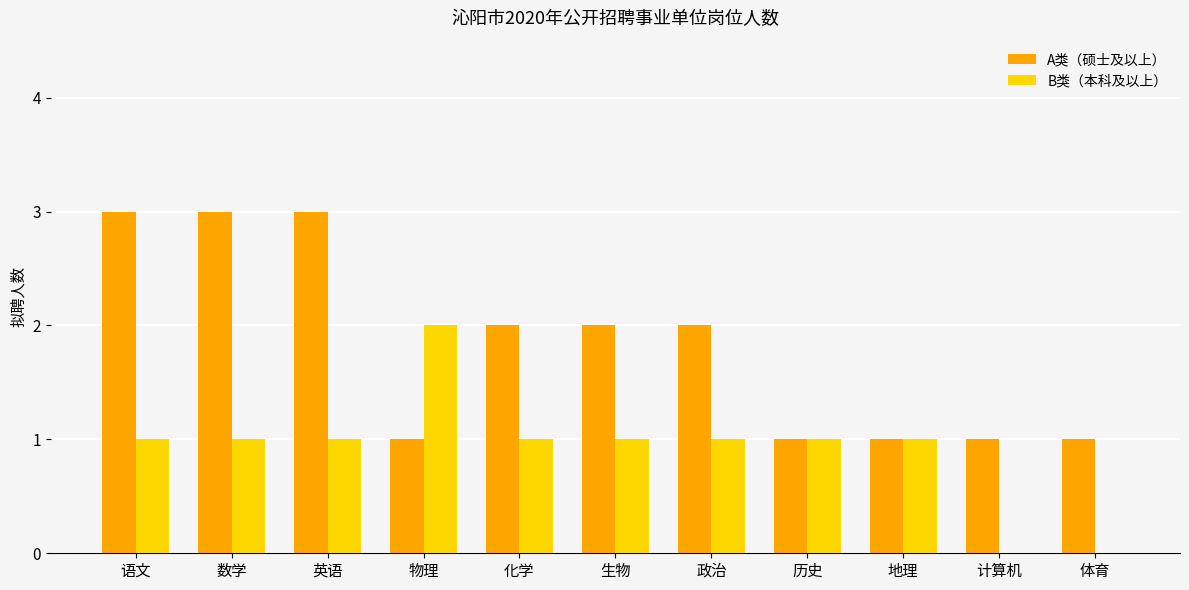

What is the sum of all A类（硕士及以上） values?

20